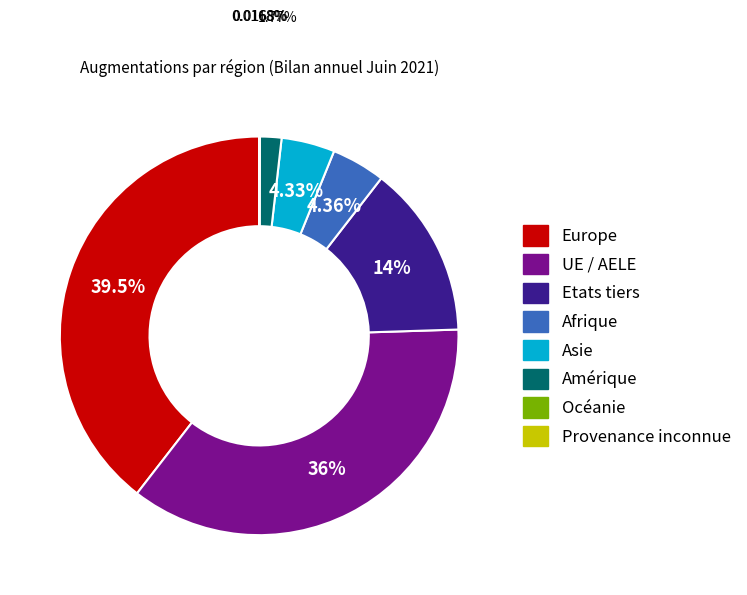

Do Afrique and UE / AELE together represent more than half of the pie?

No